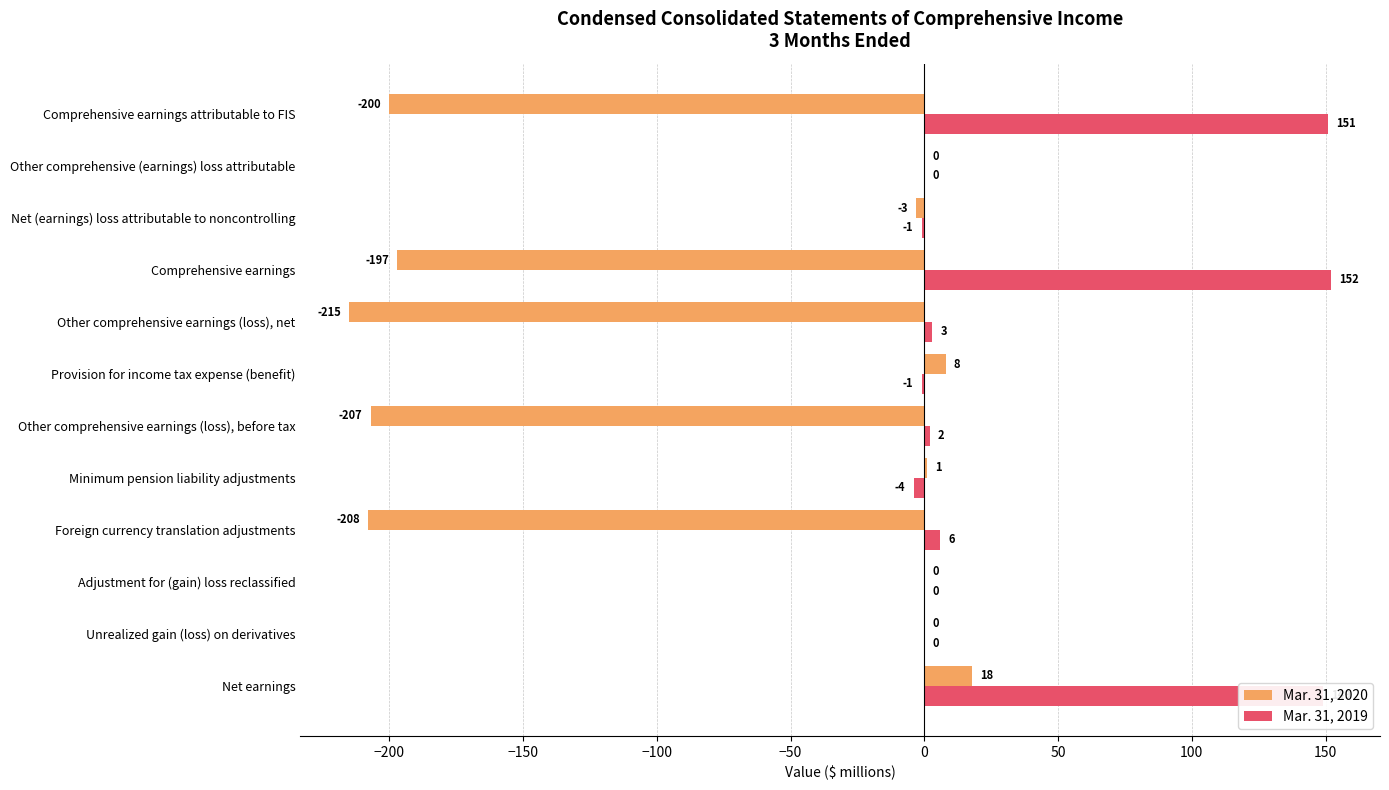

Which category has the highest value across all series?

Comprehensive earnings